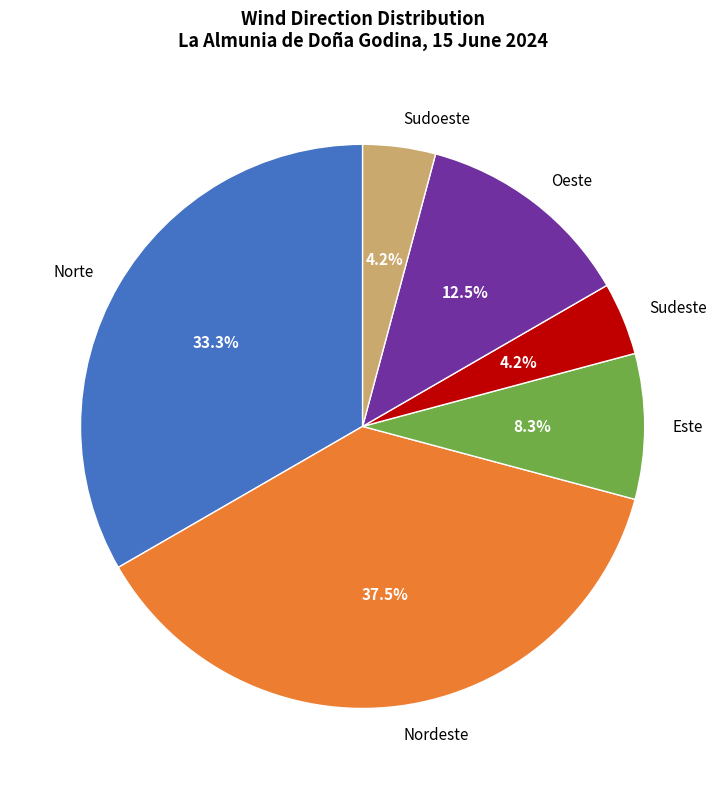

Is it true that Sudoeste is 4% of the pie?

True